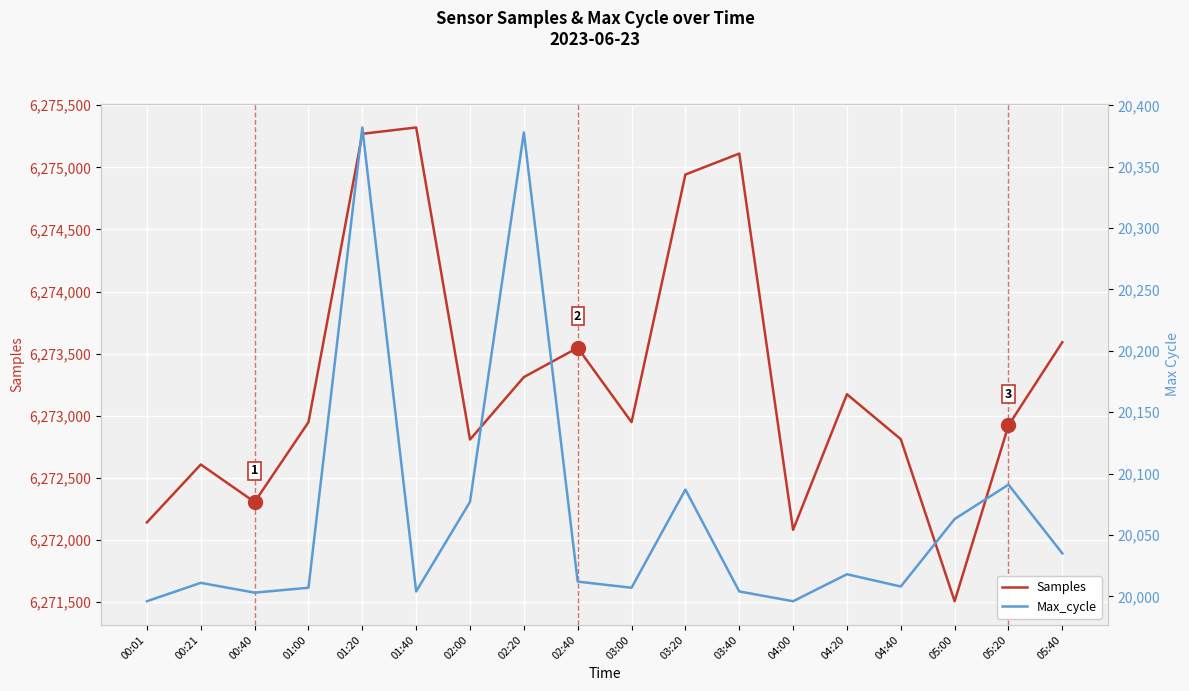

Rank the categories by Samples value from highest to lowest.

01:40, 01:20, 03:40, 03:20, 05:40, 02:40, 02:20, 04:20, 01:00, 03:00, 05:20, 04:40, 02:00, 00:21, 00:40, 00:01, 04:00, 05:00